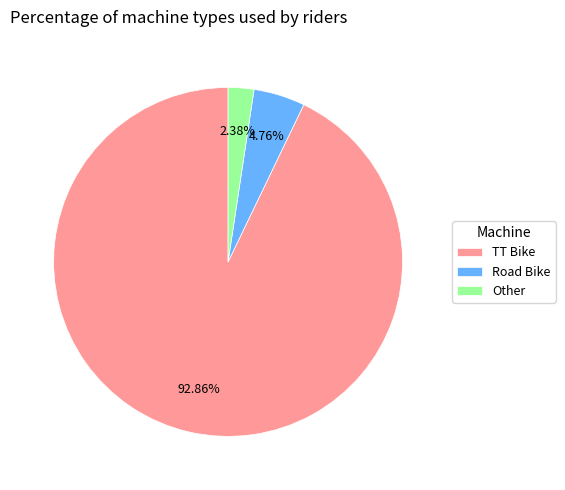

Which slice is the smallest?

Other